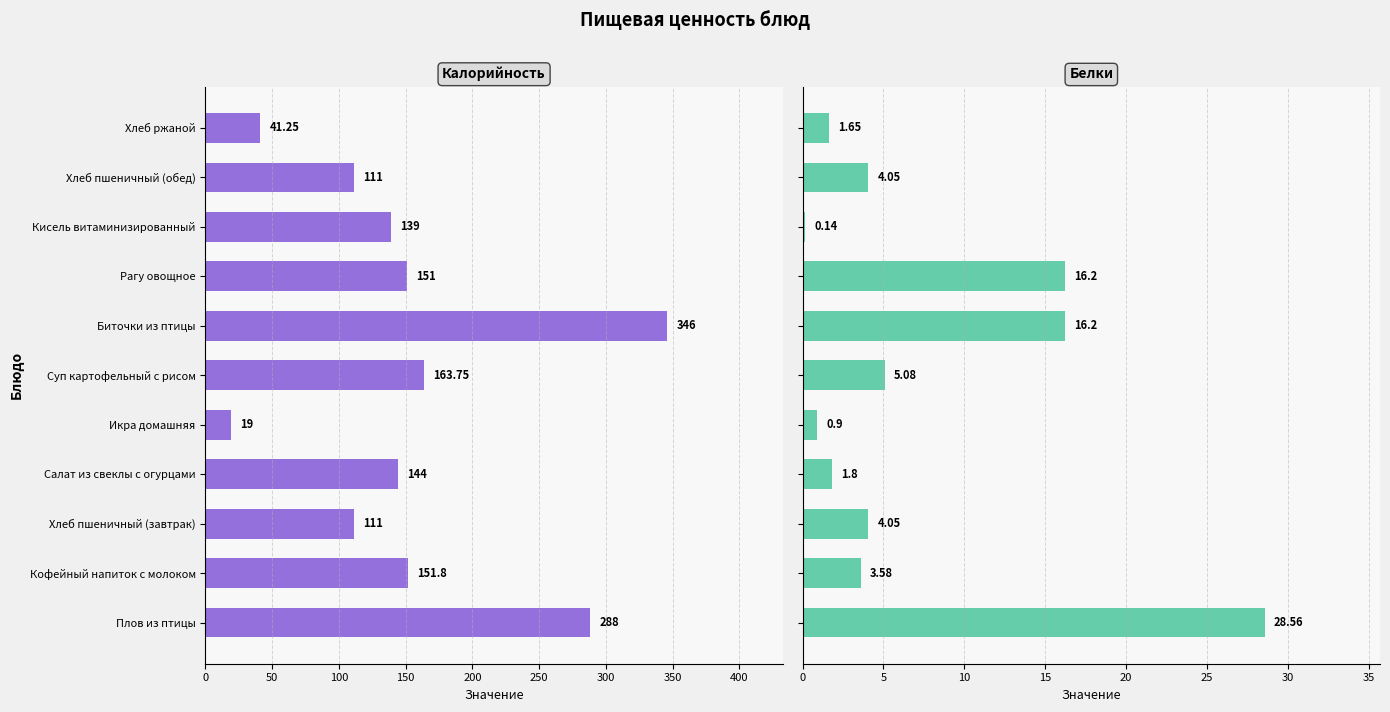

Read the Калорийность value at Салат из свеклы с огурцами.

144.0